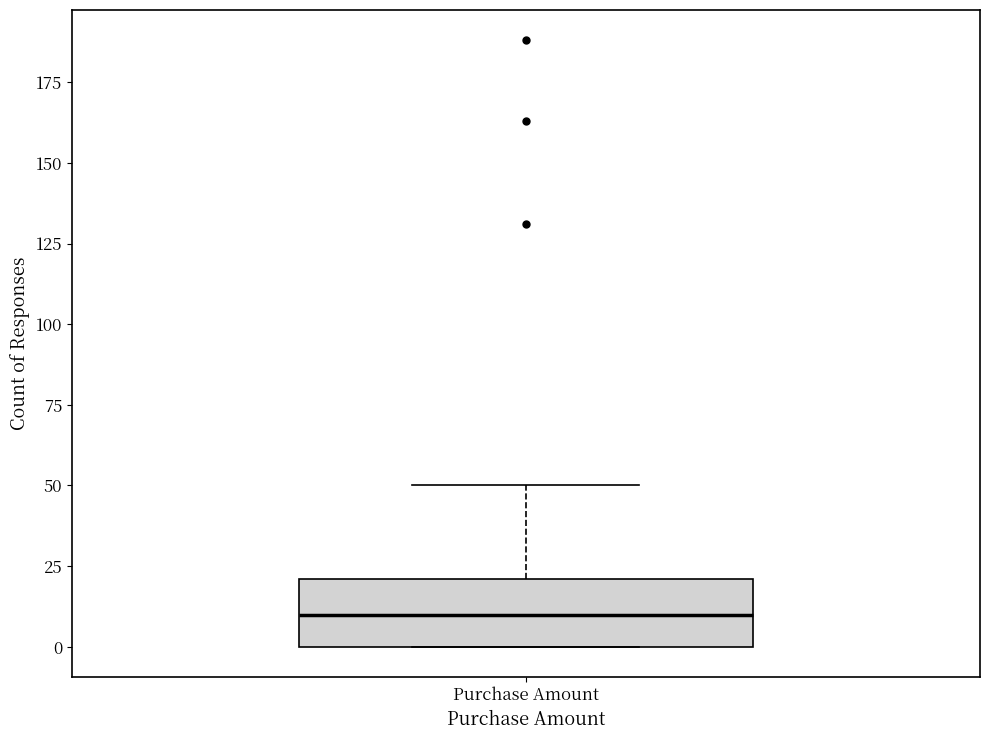

Read this box plot against the y-axis: the position of the median line, the range covered by the box, and the ends of both whiskers. The values are not printed on the chart, so give them approximately, as read against the axis.

median 10, box 0 to 20, whiskers 0 to 50